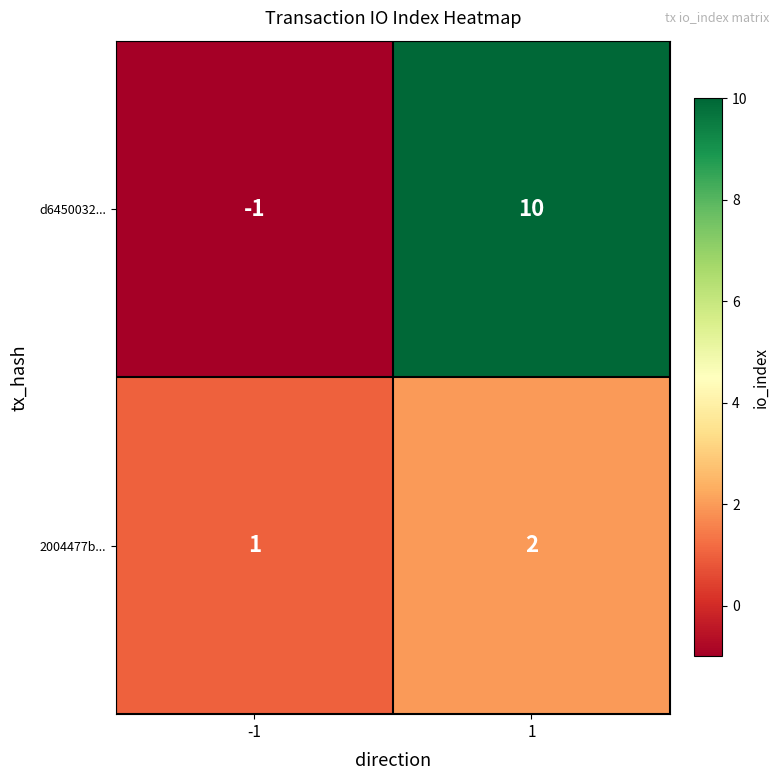

Is it true that 2004477b... equals 1 at -1?

True